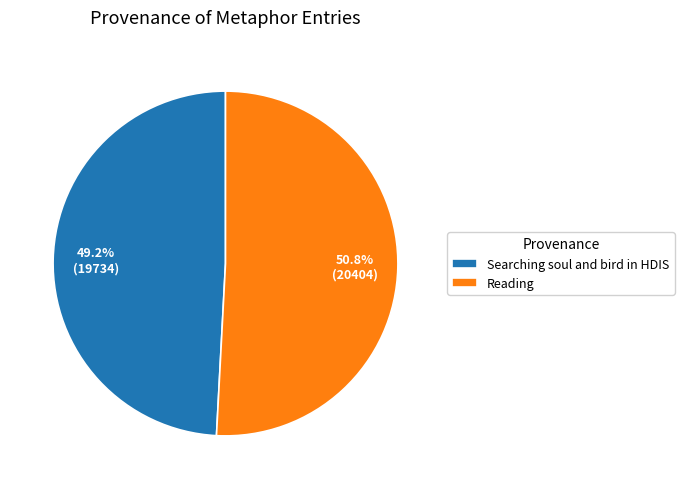

What is the ratio of the value at Searching soul and bird in HDIS to the value at Reading?

1.0